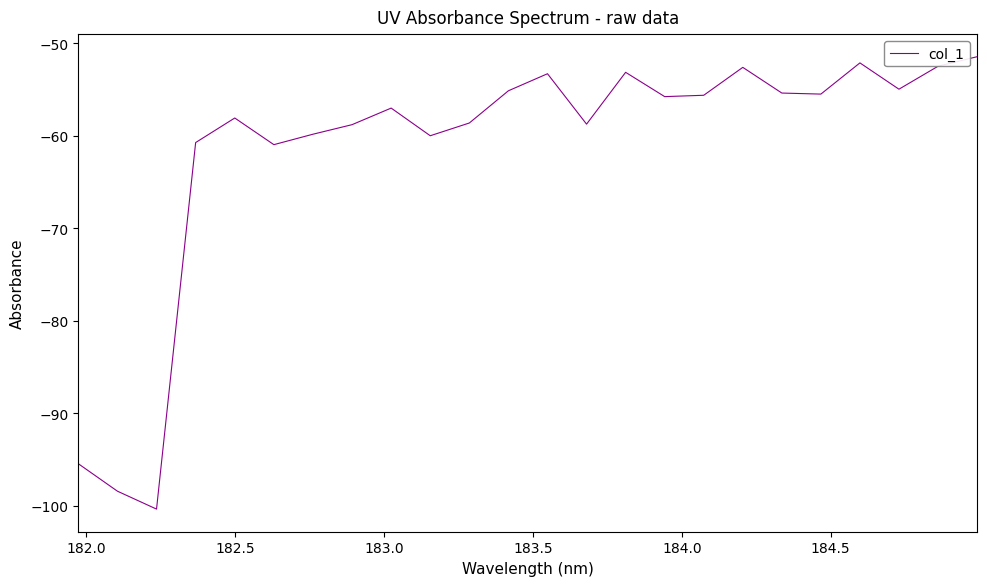

What is the smallest value displayed?

-100.4